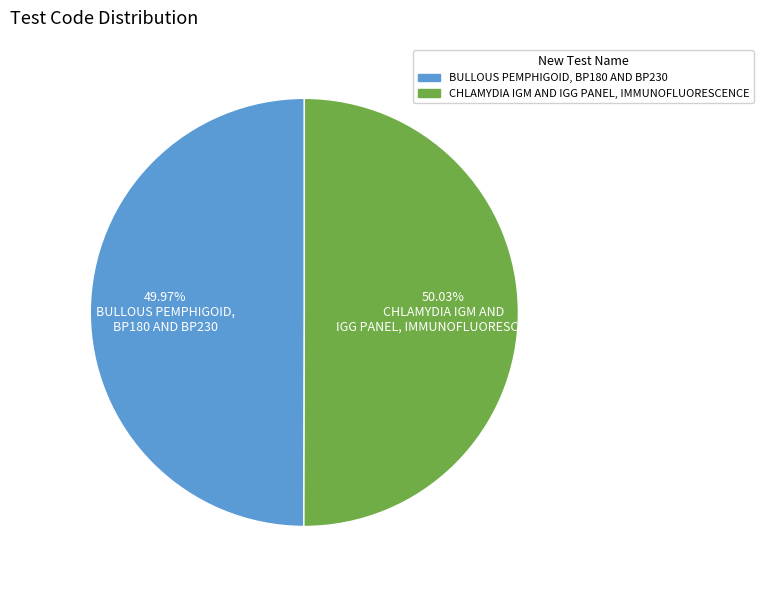

Rank the categories by value from lowest to highest.

BULLOUS PEMPHIGOID, BP180 AND BP230, CHLAMYDIA IGM AND IGG PANEL, IMMUNOFLUORESCENCE